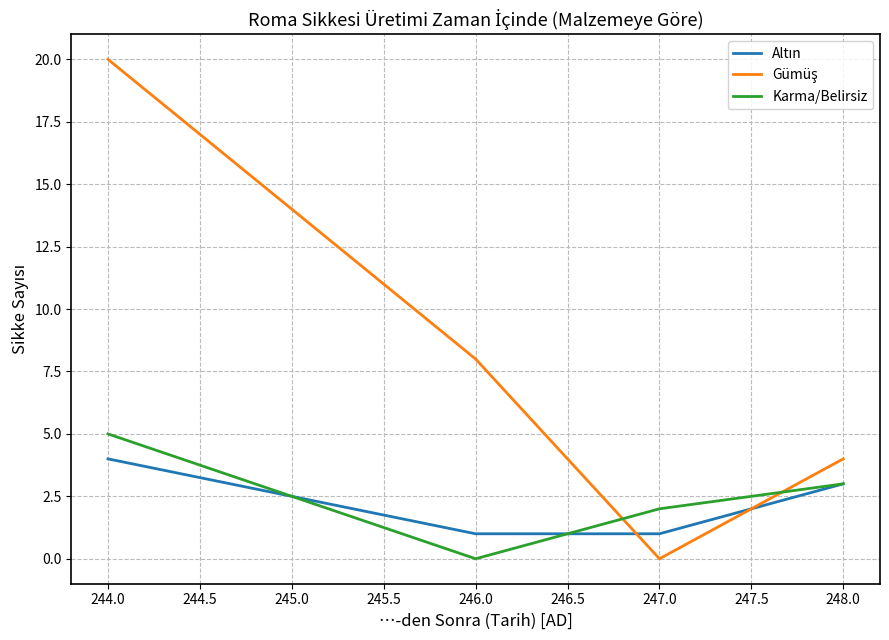

Is it true that Karma/Belirsiz equals 2 at 247.0?

True